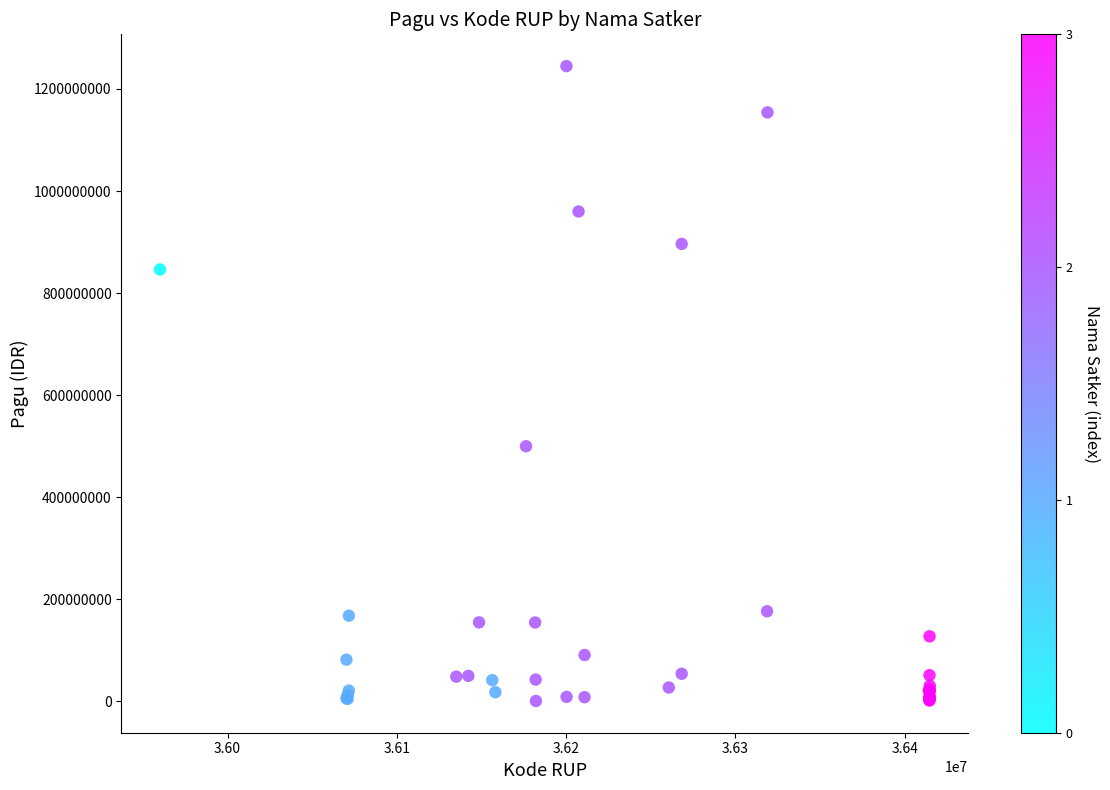

What Y value in the scatter plot is closest to 622840000?

499932000